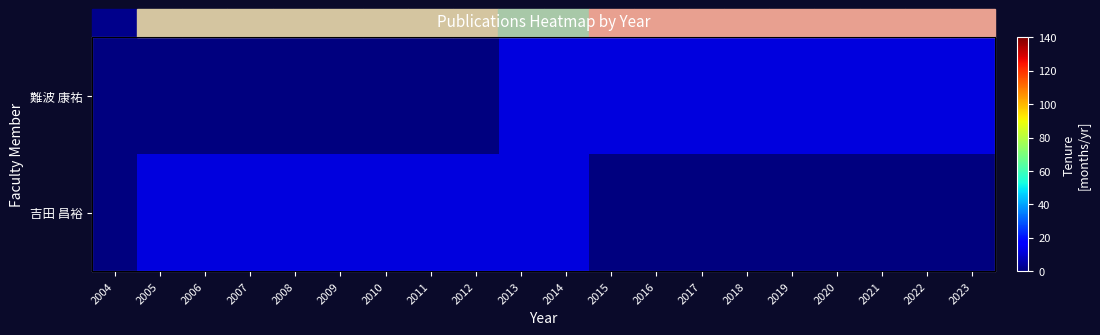

True or false: 難波 康祐 has a value of -8.1 at 2011.

False